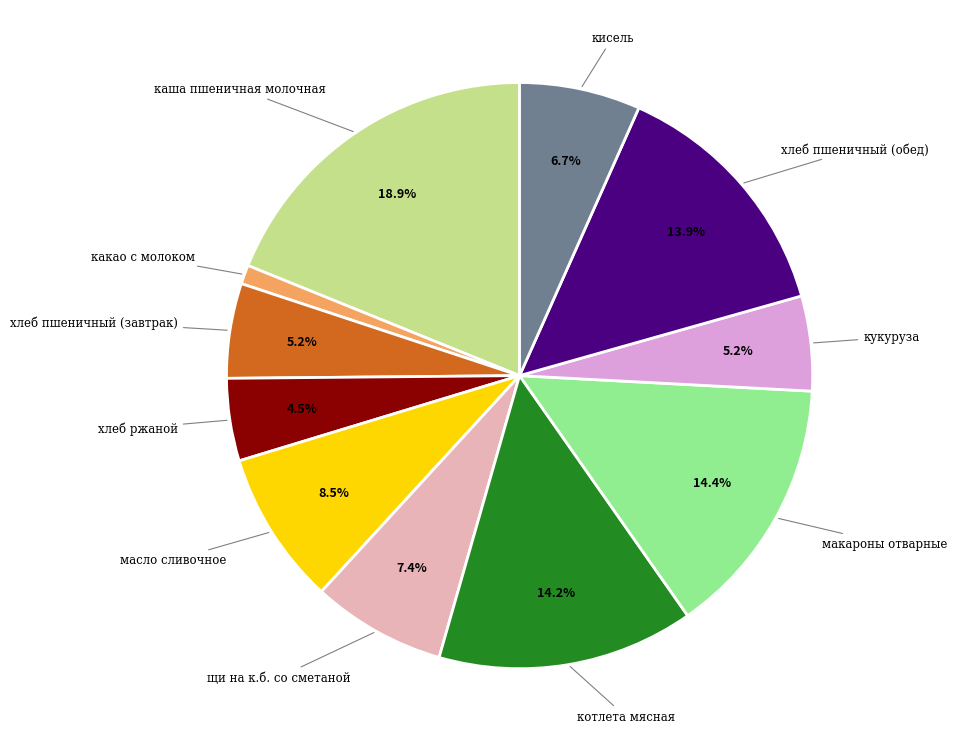

Is there any slice that represents more than half of the pie?

No